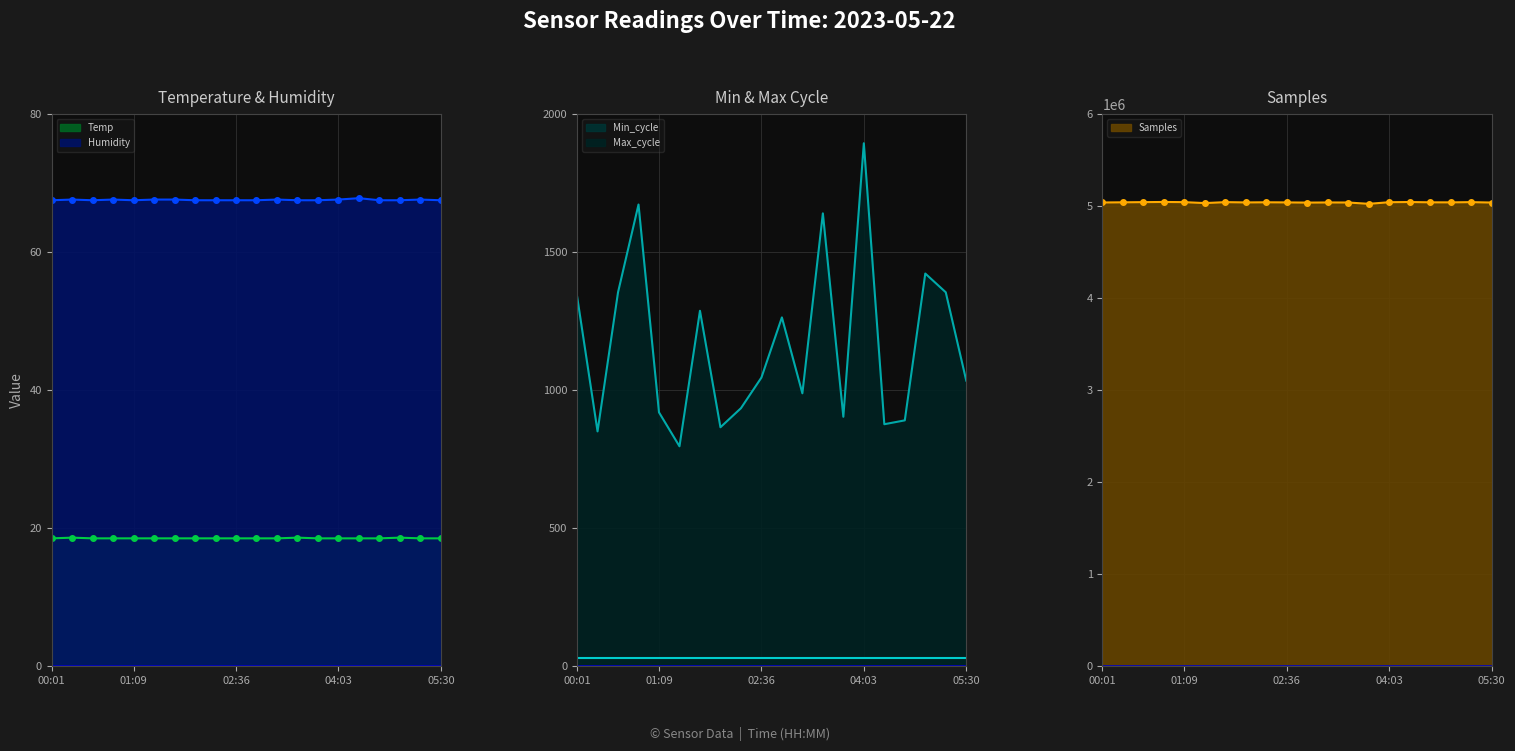

The value of Samples at 00:52 is 1884804.1. True or false?

False